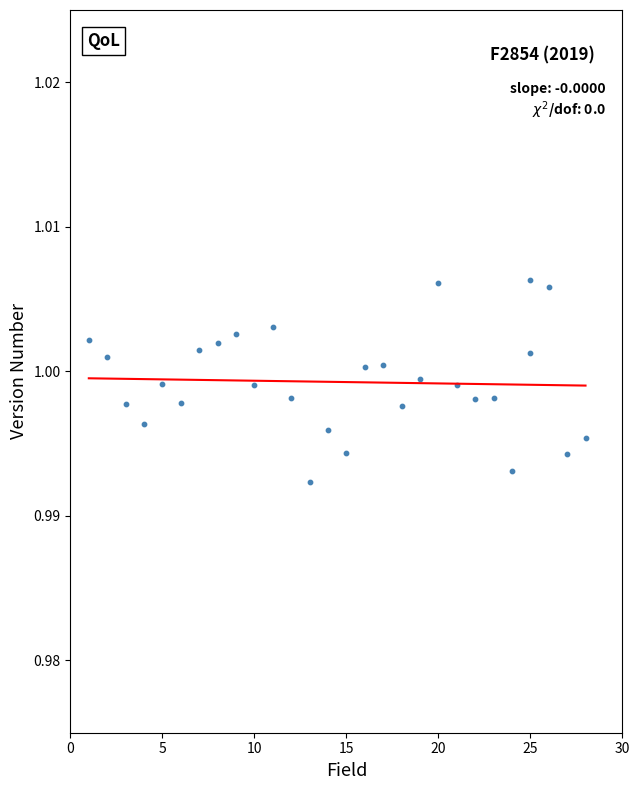

What is the range of X values (max minus min)?

27.0